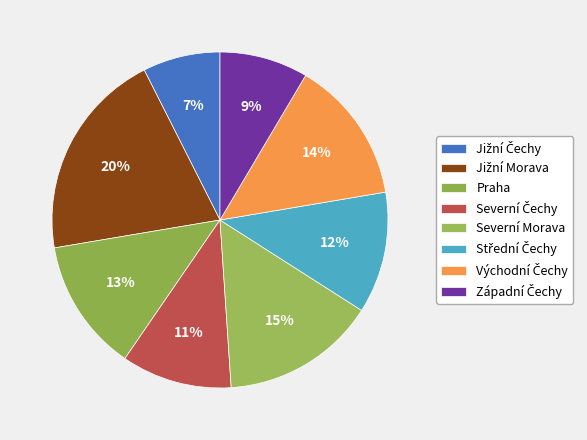

Which has a higher value, Západní Čechy or Severní Morava?

Severní Morava